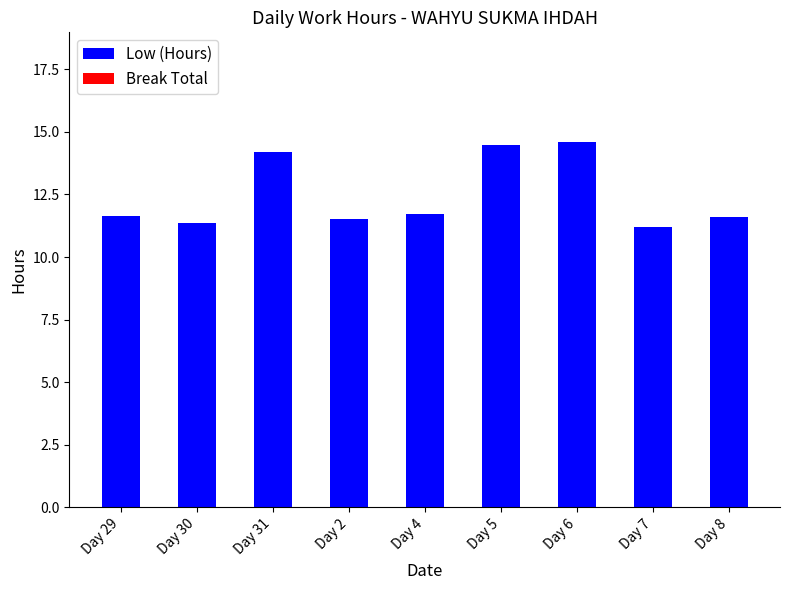

What is the sum of all values?

112.3